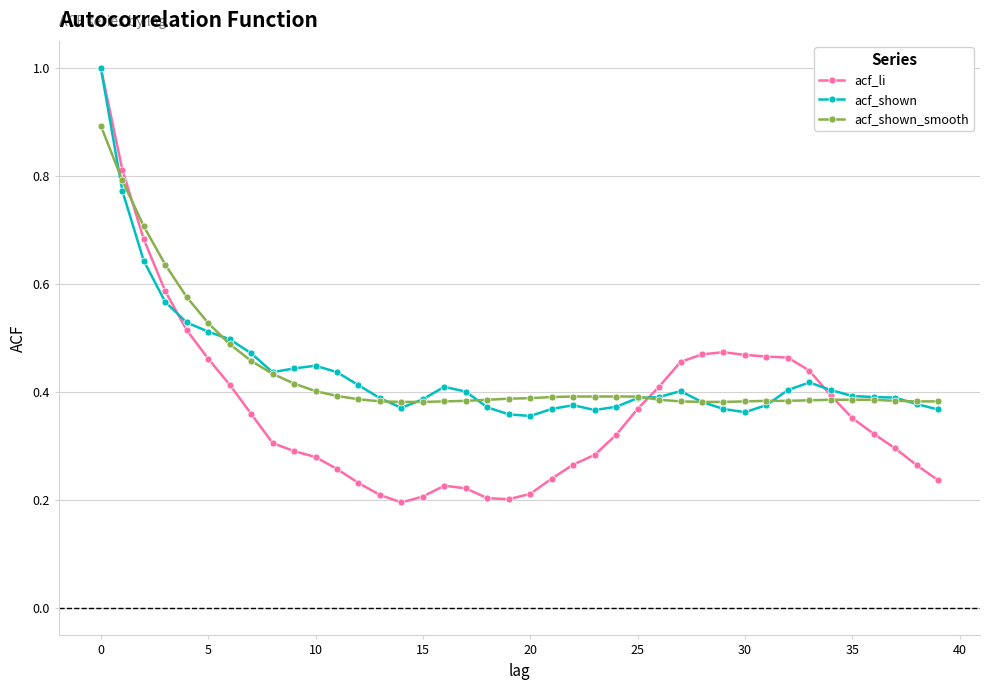

At how many categories does at least one series exceed 0?

40